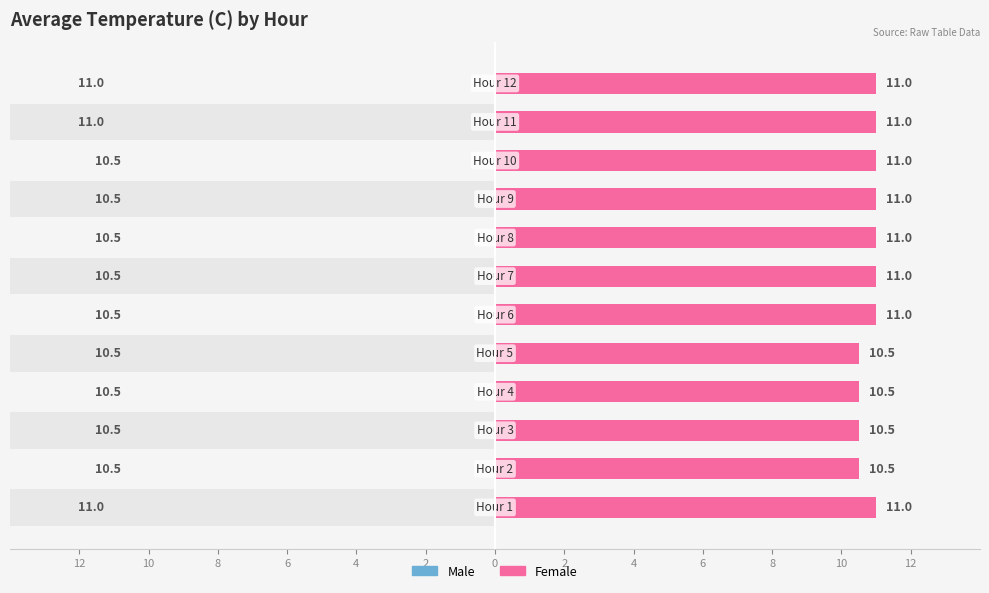

What is the value of the Male bar at the 1st from the left?

11.0